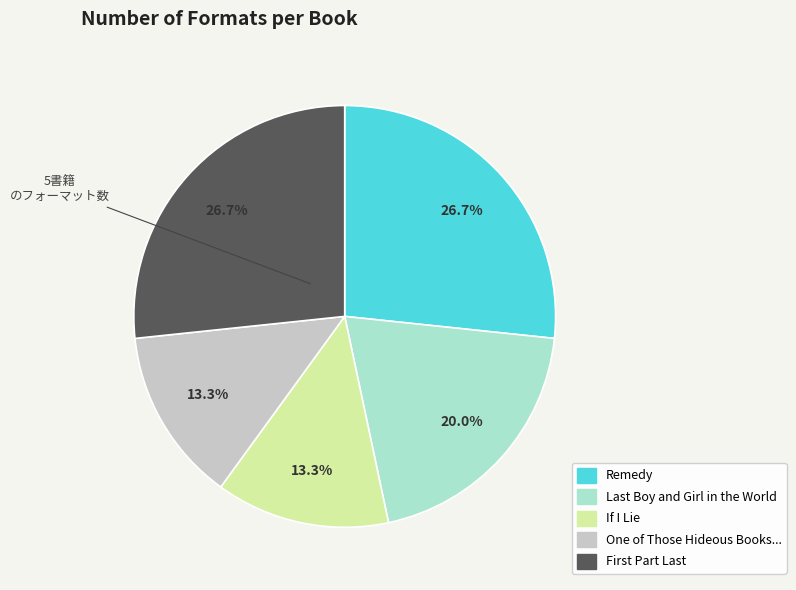

How many segments does this pie chart have?

5